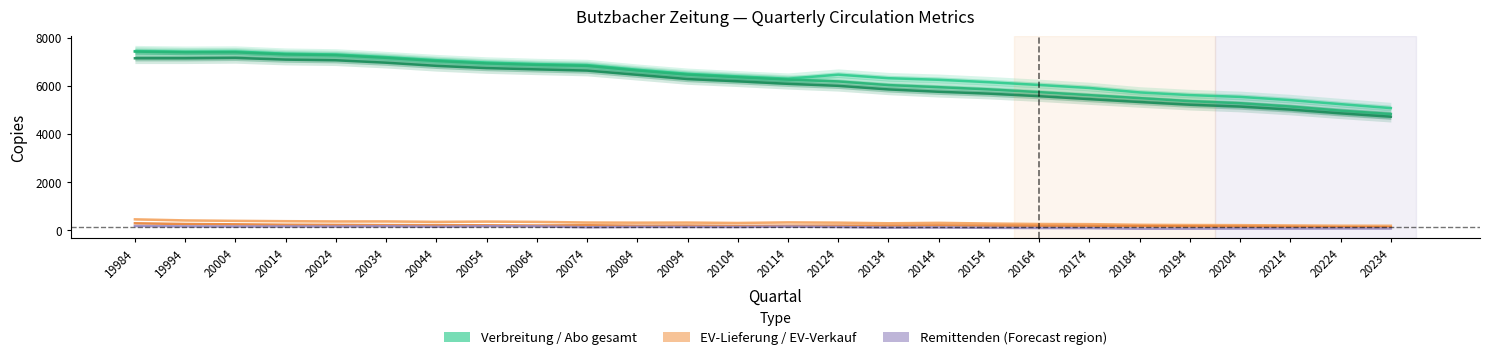

Does the chart have visible grid lines?

No